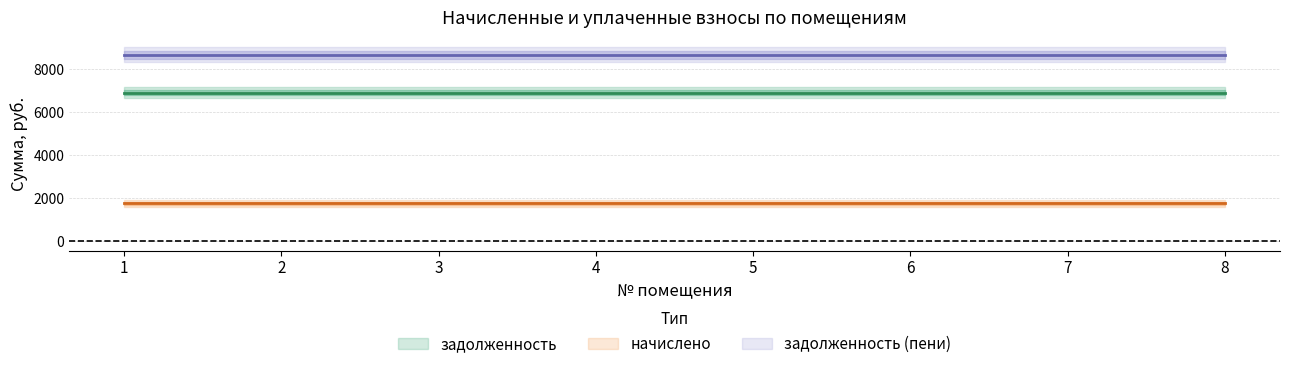

At 2, list the series in order from smallest to largest.

начислено, задолженность, задолженность (пени)